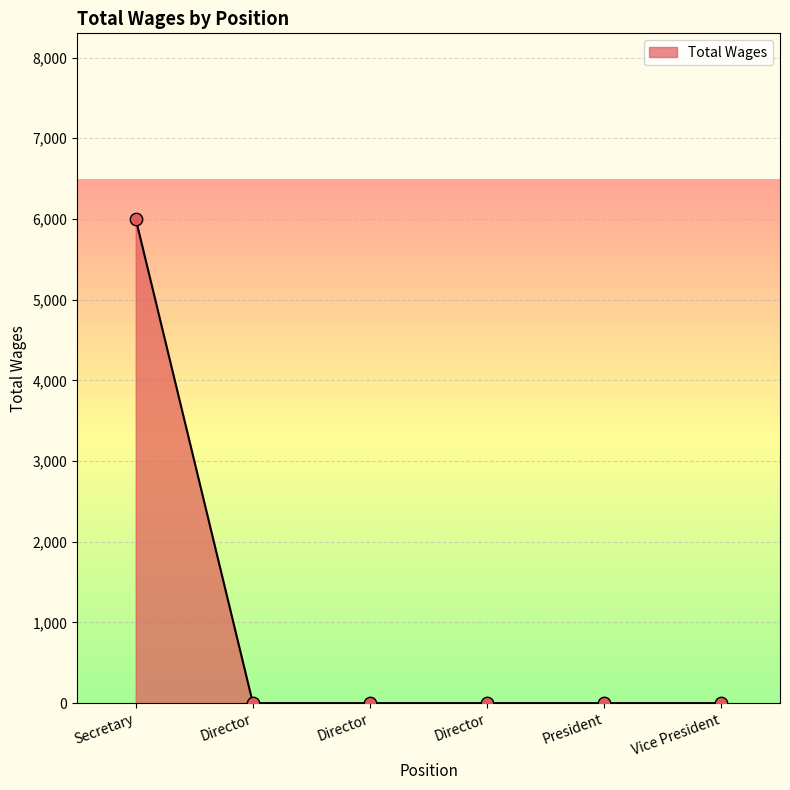

Which has a higher value, Vice President or Secretary?

Secretary